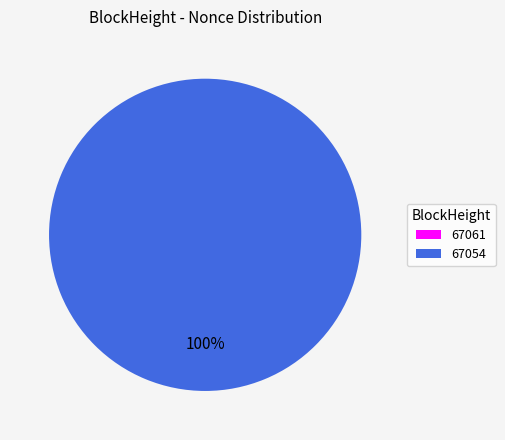

Which slice represents more than half of the pie?

67054